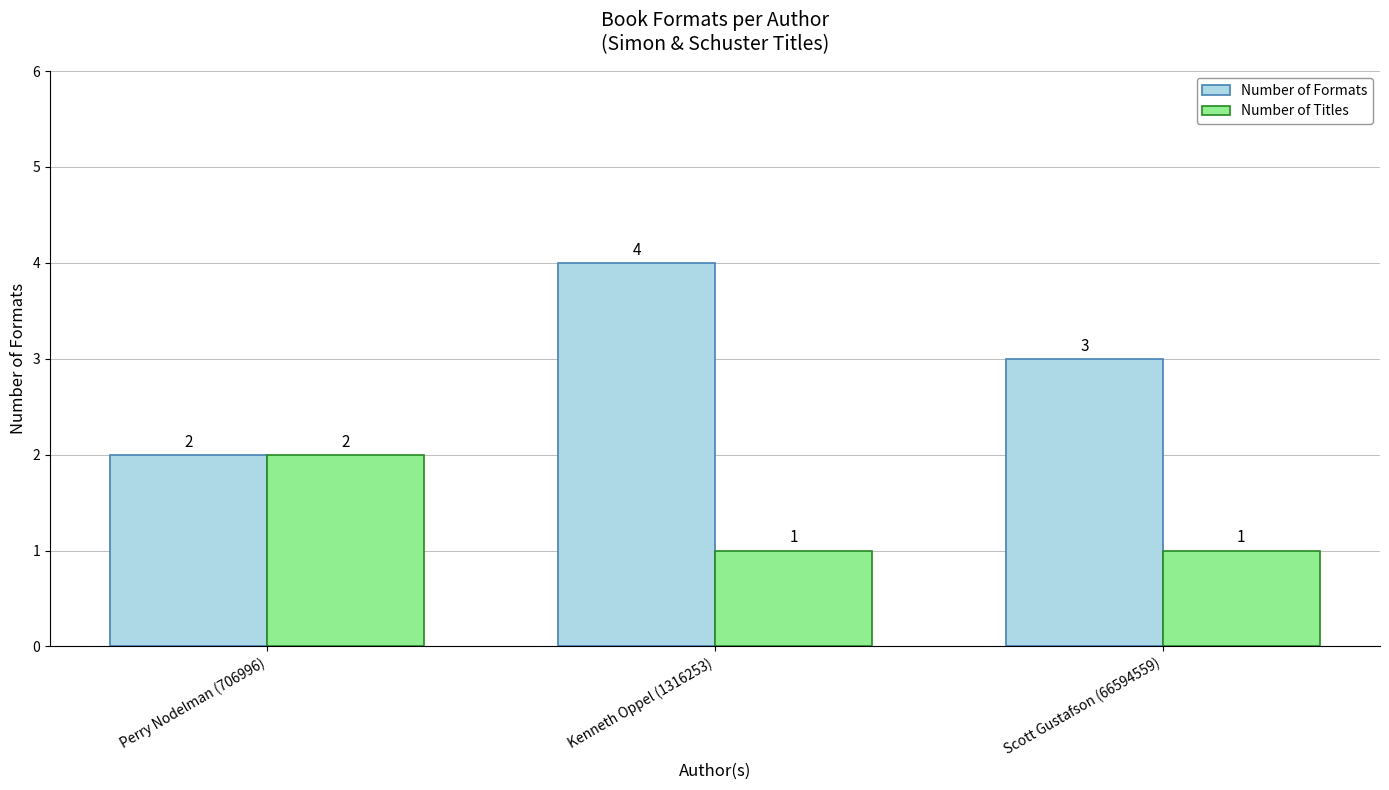

At which label does Number of Formats first exceed 3?

Kenneth Oppel (1316253)